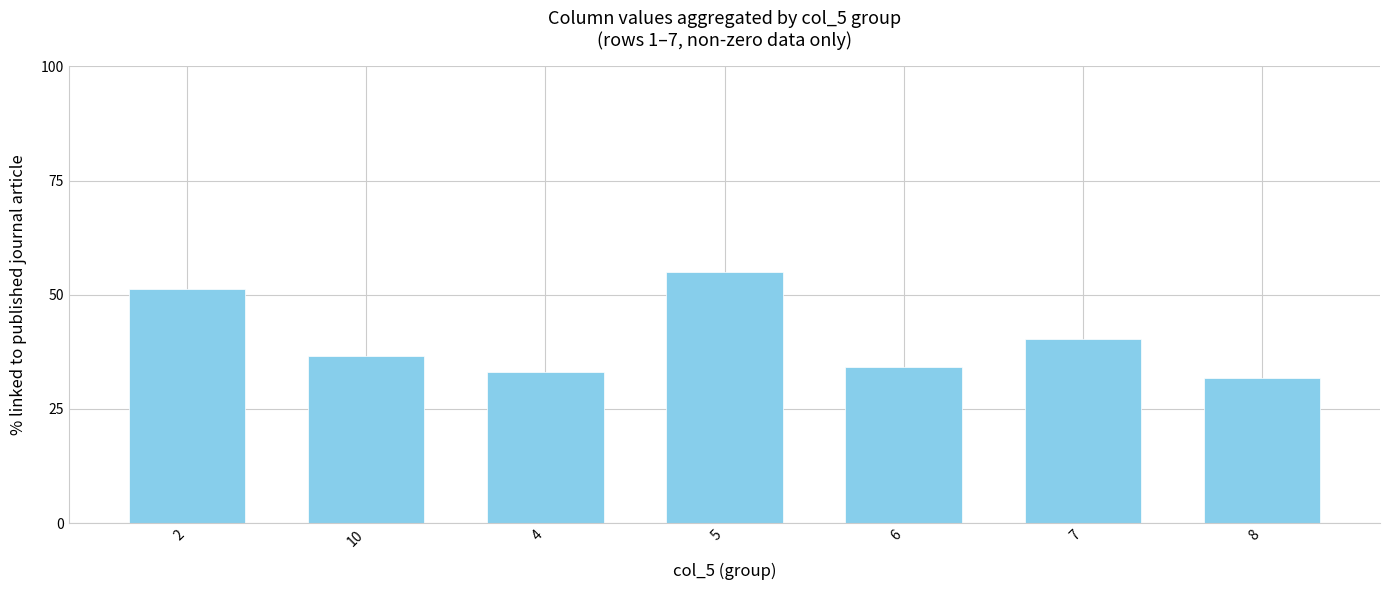

Which category has the highest value across all series?

5